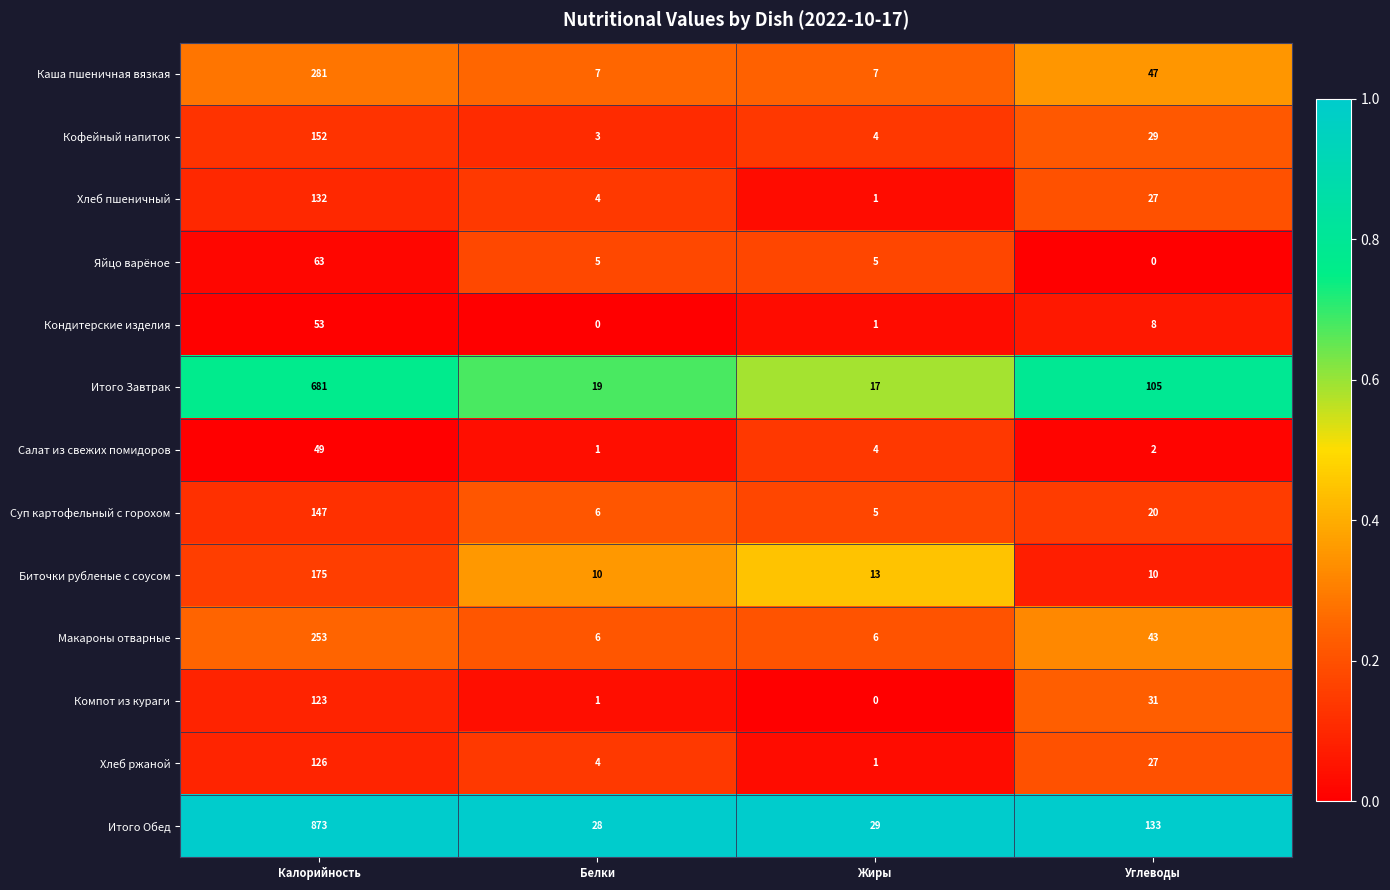

Is the value of Биточки рубленые с соусом at Углеводы greater than the value of Яйцо варёное at Белки?

Yes